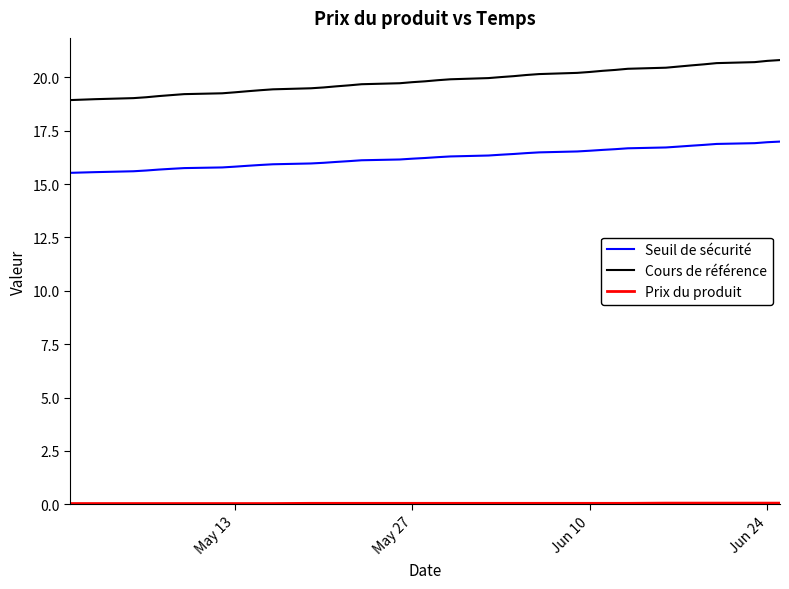

True or false: Cours de référence and Seuil de sécurité cross at least once.

False